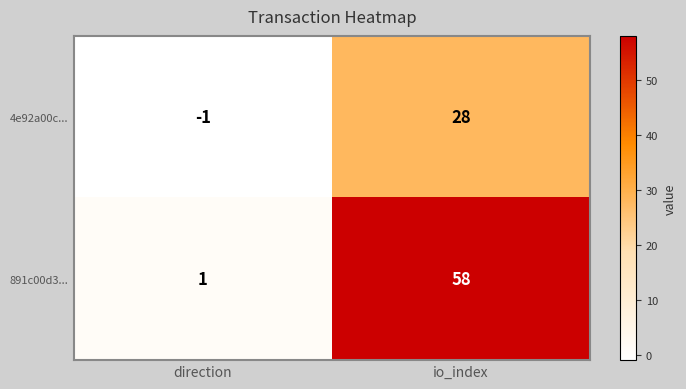

How many distinct data groups are displayed?

2